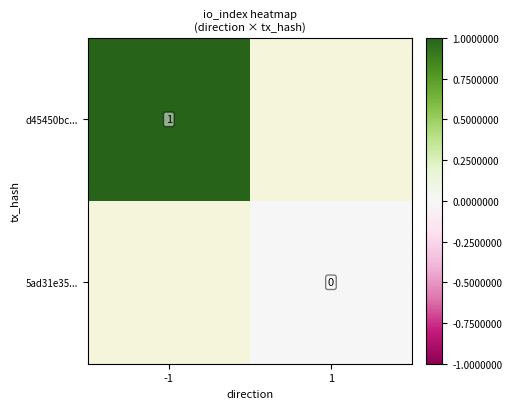

True or false: 5ad31e35... has a value of 0.0 at 1.

True